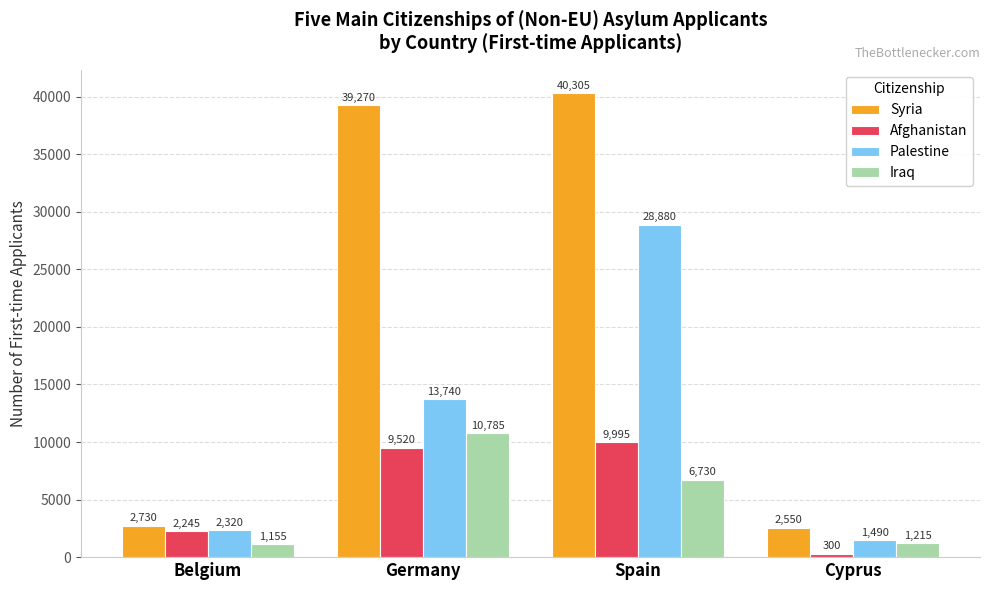

At which label does Palestine reach its minimum?

Cyprus